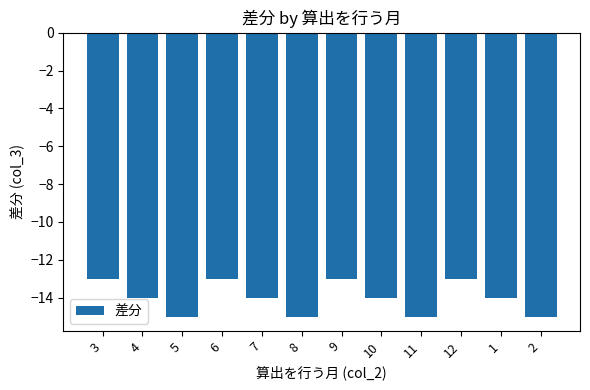

How many bars are there in total?

12